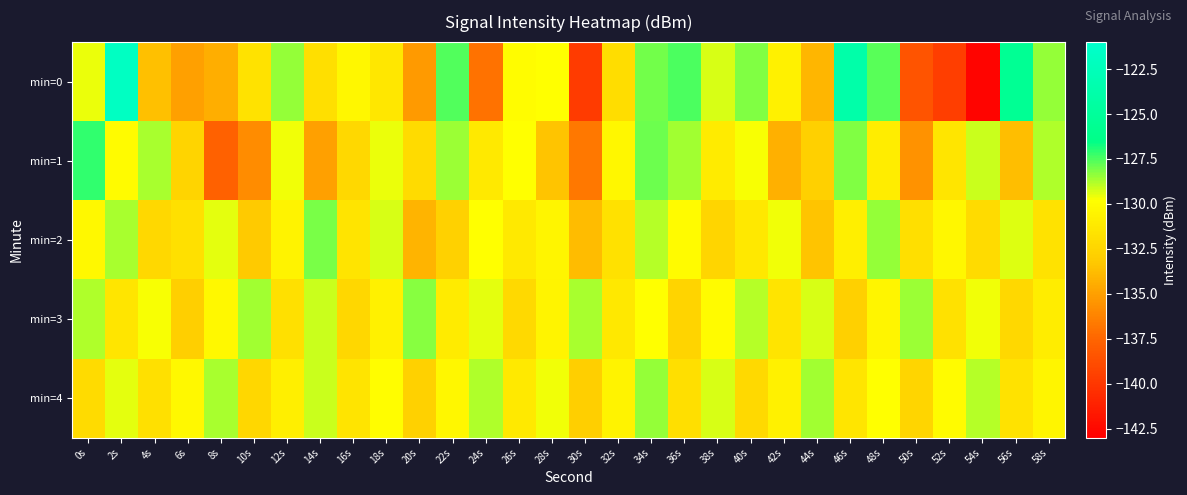

Which series has the widest spread of values?

min=0